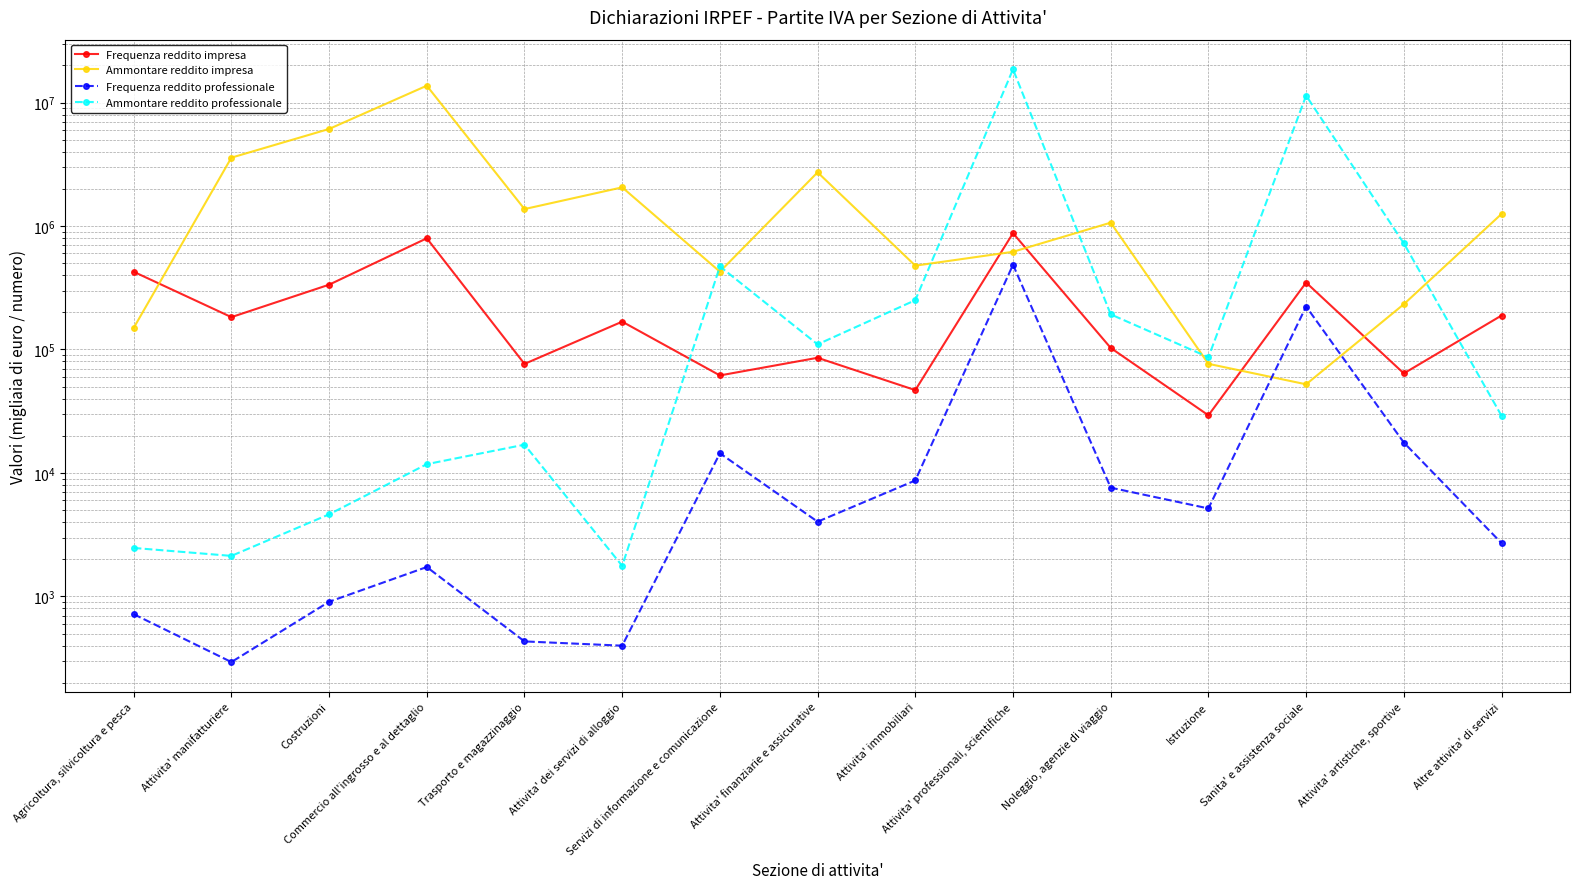

What is the greatest value displayed?

18589196